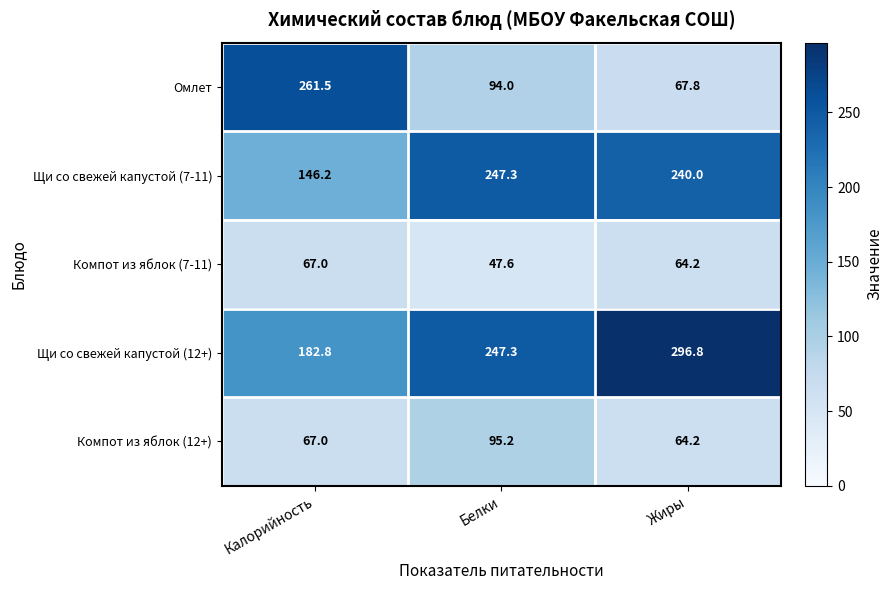

How many series are shown in this chart?

5